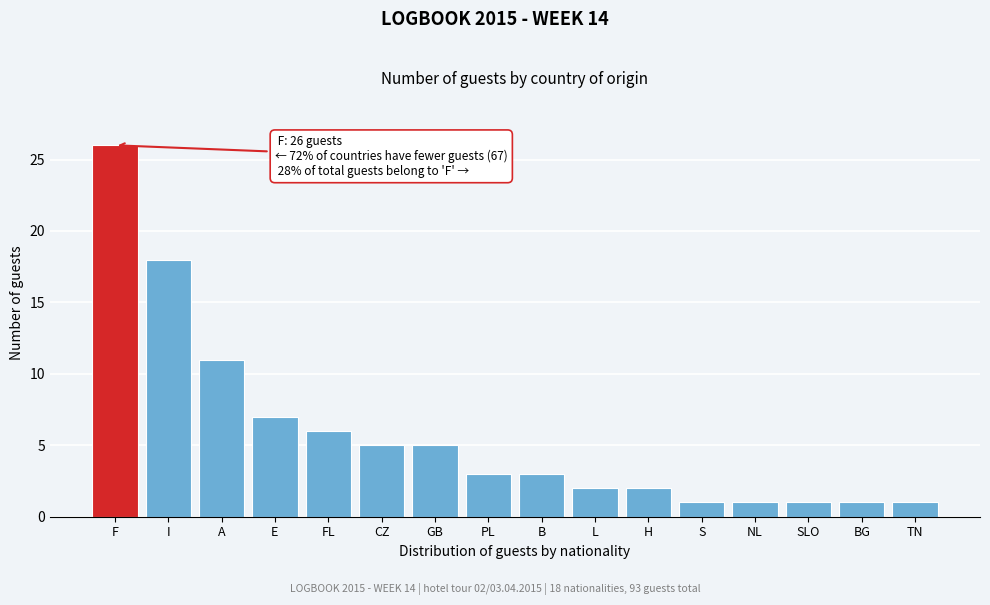

Reading left to right, what are all the values shown in this chart?

26	18	11	7	6	5	5	3	3	2	2	1	1	1	1	1